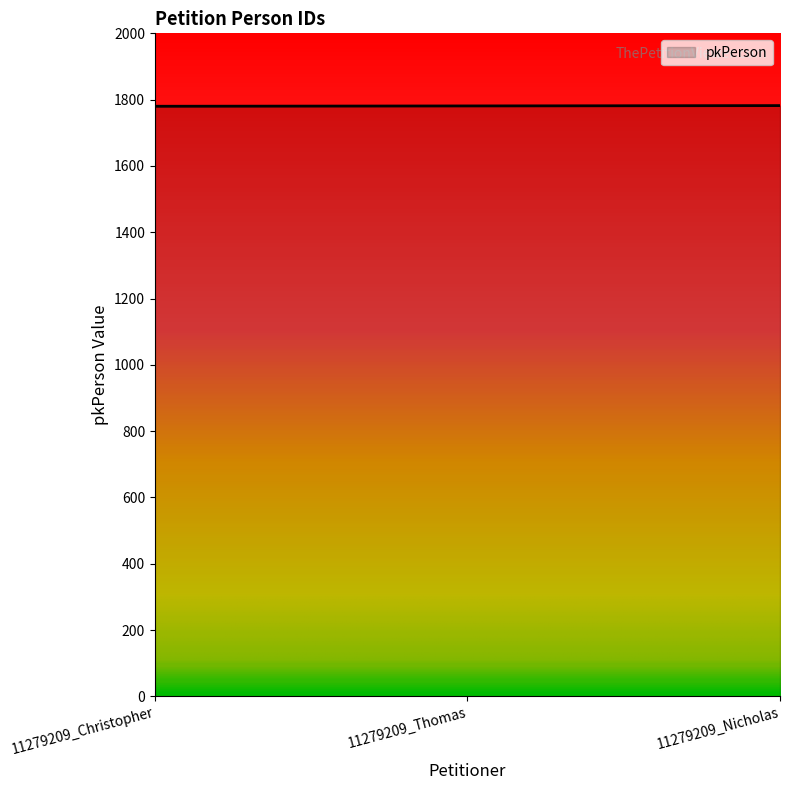

What is the maximum value shown in the chart?

1782